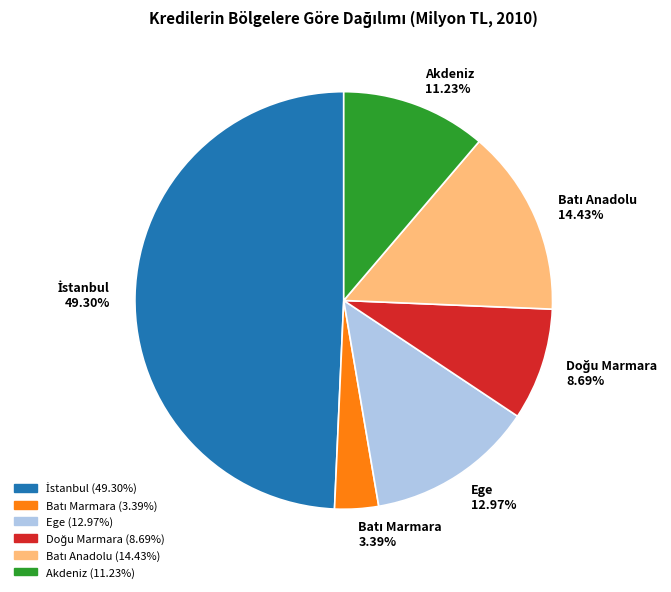

Does any single category account for the majority?

No